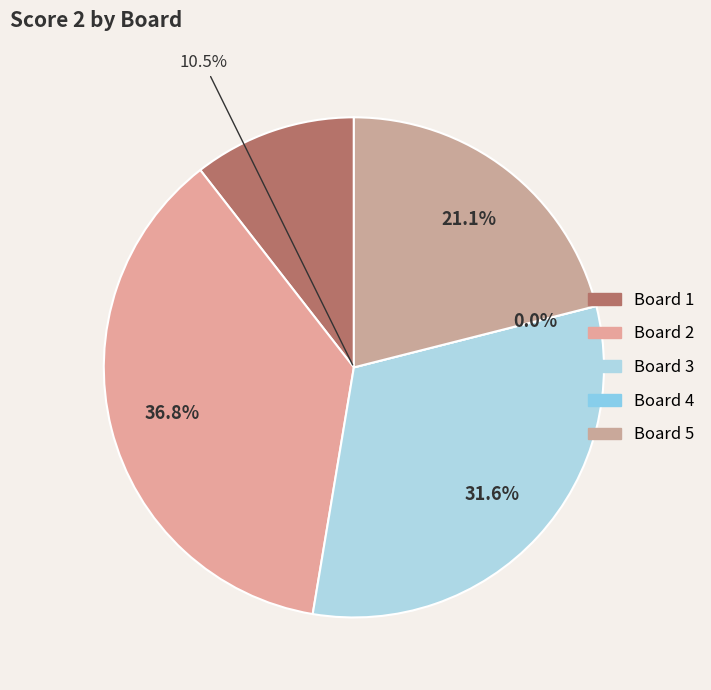

What portion of the pie excludes Board 5?

78.9%